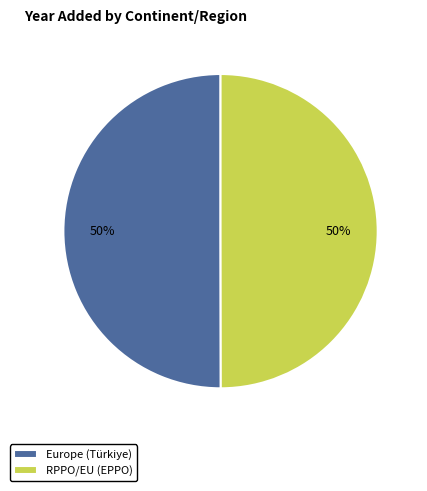

The RPPO/EU (EPPO) slice represents 64% of the pie. True or false?

False